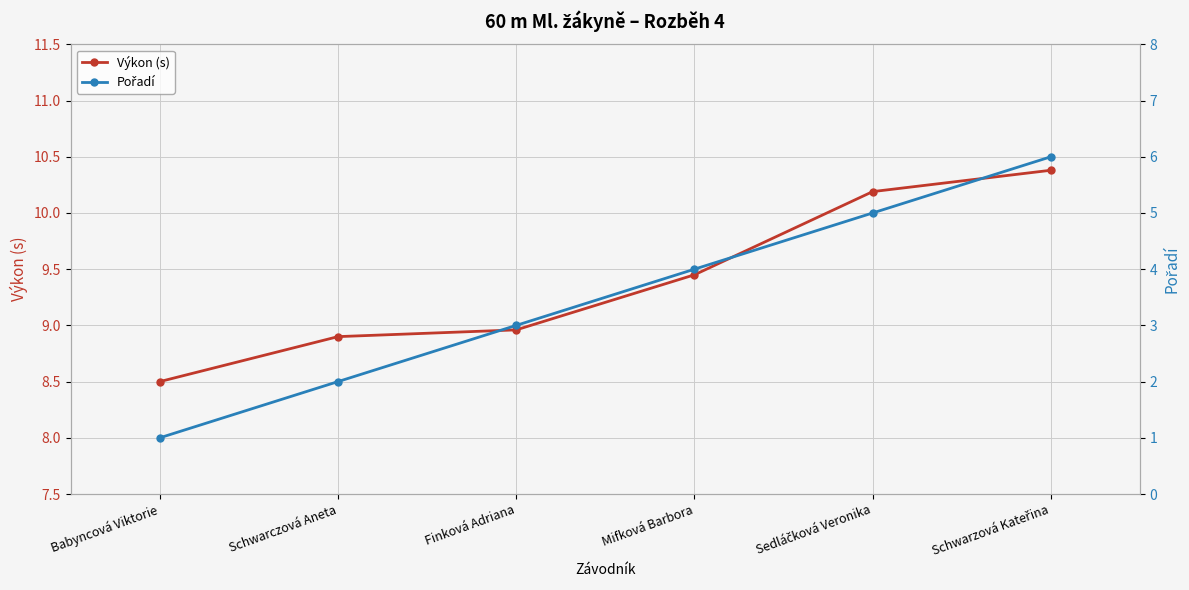

The Výkon (s) series shows 16.7 at Sedláčková Veronika. True or false?

False